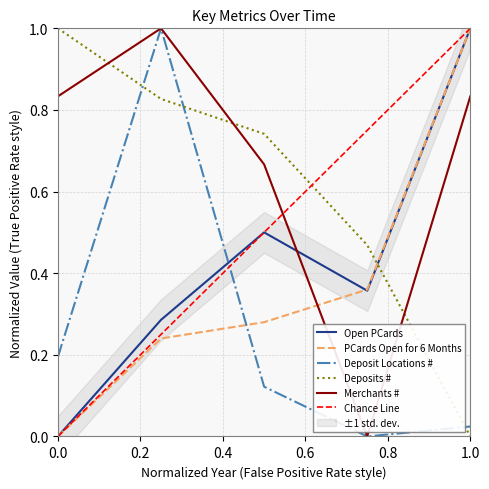

Is the value of PCards Open for 6 Months at 0.0 greater than the value of Merchants # at 0.0?

No